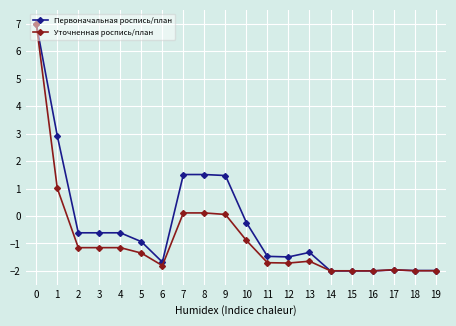

The value of Уточненная роспись/план at 15 is -2.7. True or false?

False